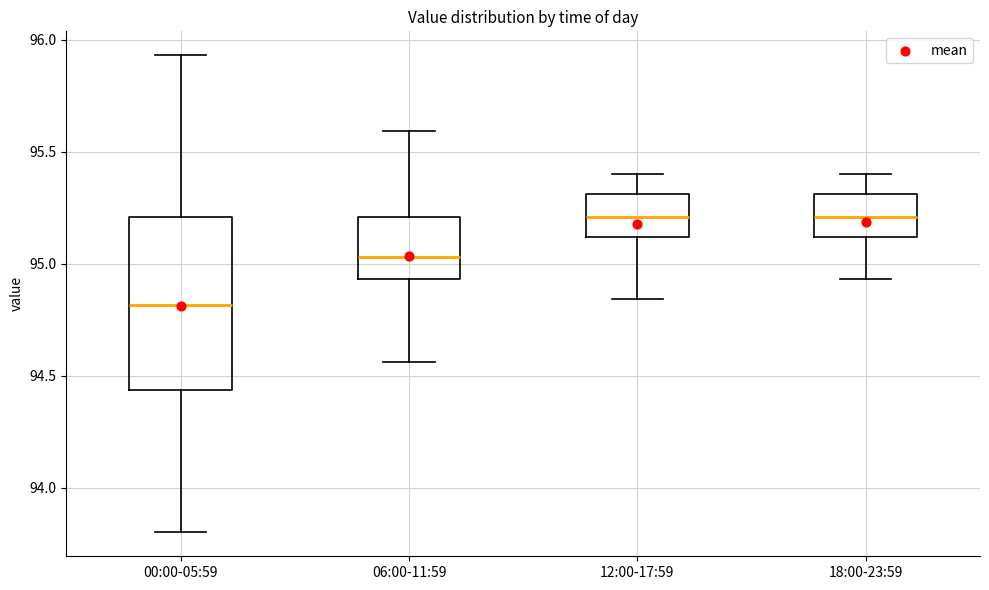

Reading left to right, transcribe this box plot: for each box, give where its median line is, the range the box spans, and where its two whiskers end, as read against the y-axis. The values are not printed on the chart, so give them approximately, as read against the axis.

00:00-05:59: median 94.80, box 94.45 to 95.20, whiskers 93.80 to 95.95
06:00-11:59: median 95.05, box 94.95 to 95.20, whiskers 94.55 to 95.60
12:00-17:59: median 95.20, box 95.10 to 95.30, whiskers 94.85 to 95.40
18:00-23:59: median 95.20, box 95.10 to 95.30, whiskers 94.95 to 95.40